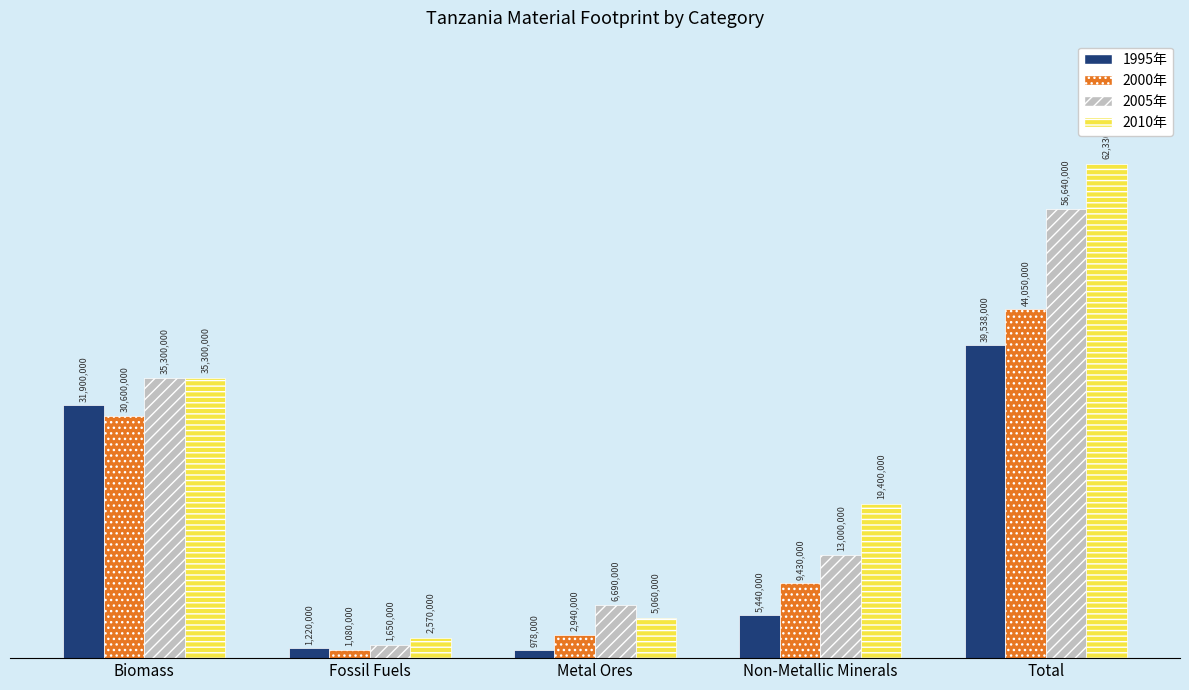

What are all the series names shown in the legend?

1995年, 2000年, 2005年, 2010年